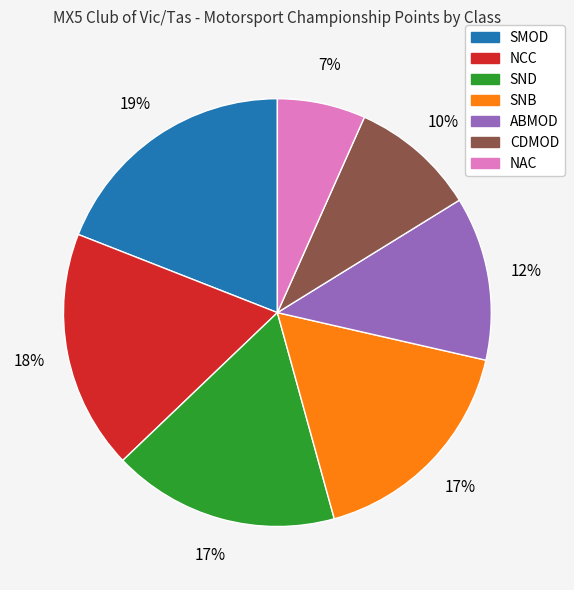

How many segments does this pie chart have?

7